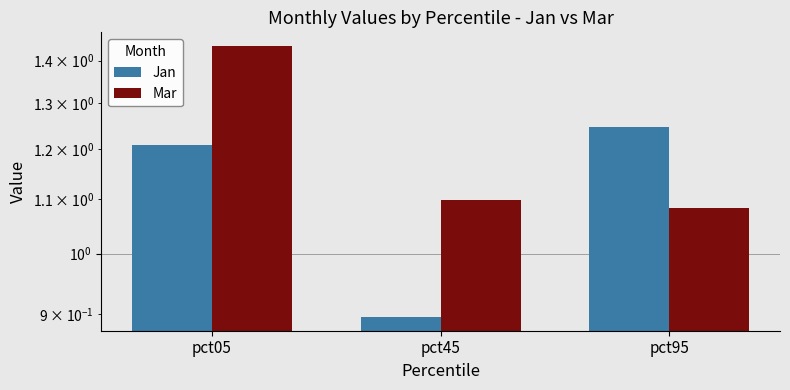

How many bars are there in total?

6